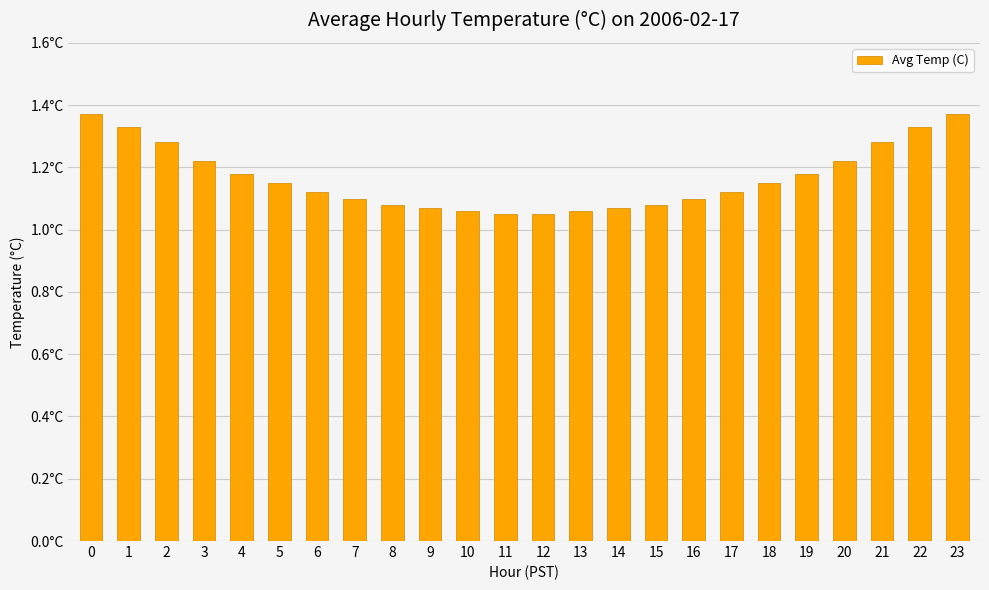

Is it true that the value at 5 is 1.8?

False